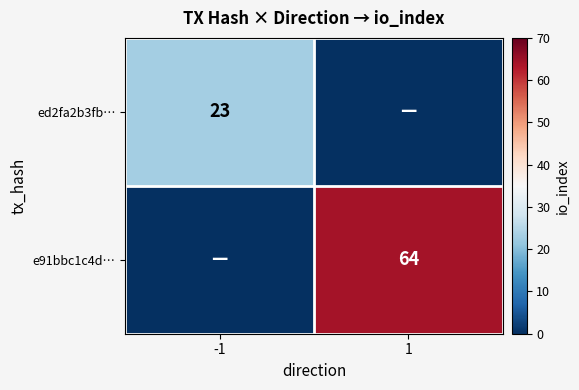

At which category does the chart reach its minimum across all series?

1